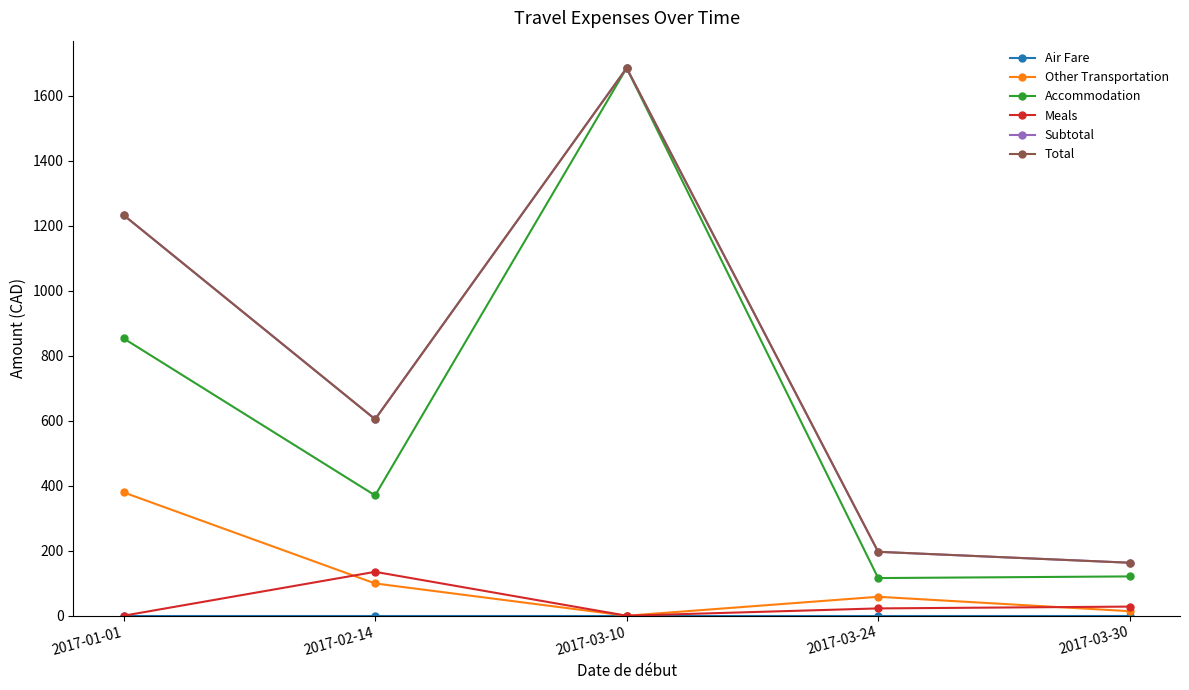

What position from the right is 2017-02-14?

4